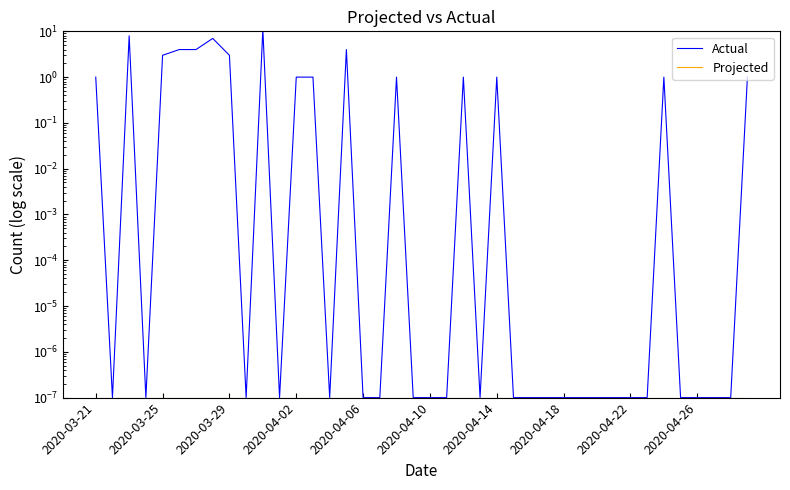

How many interior local peaks does the Actual series have?

8